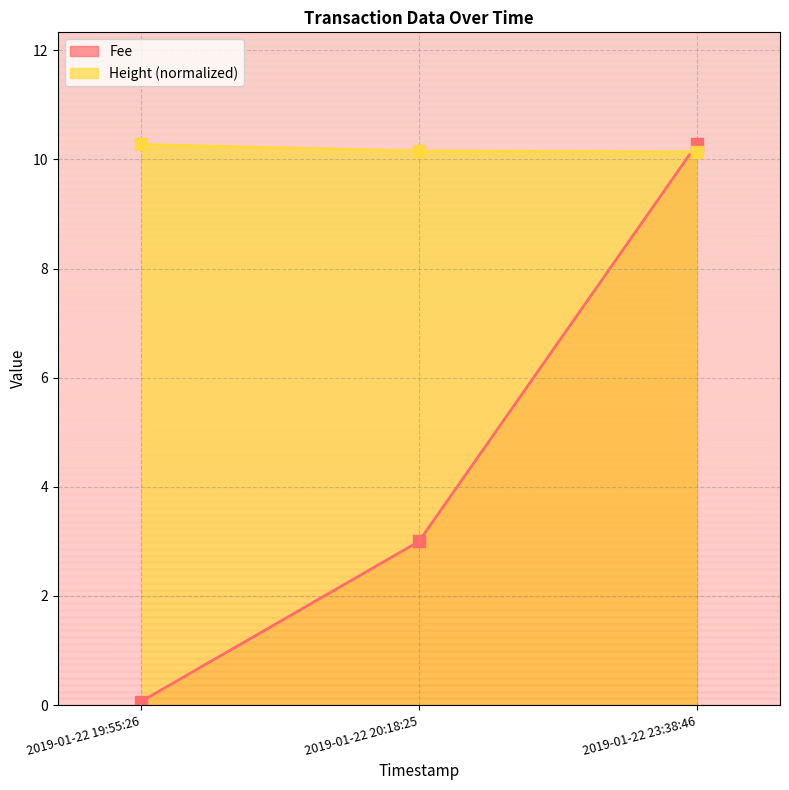

Rank the series by their maximum value, from lowest to highest.

Fee, Height